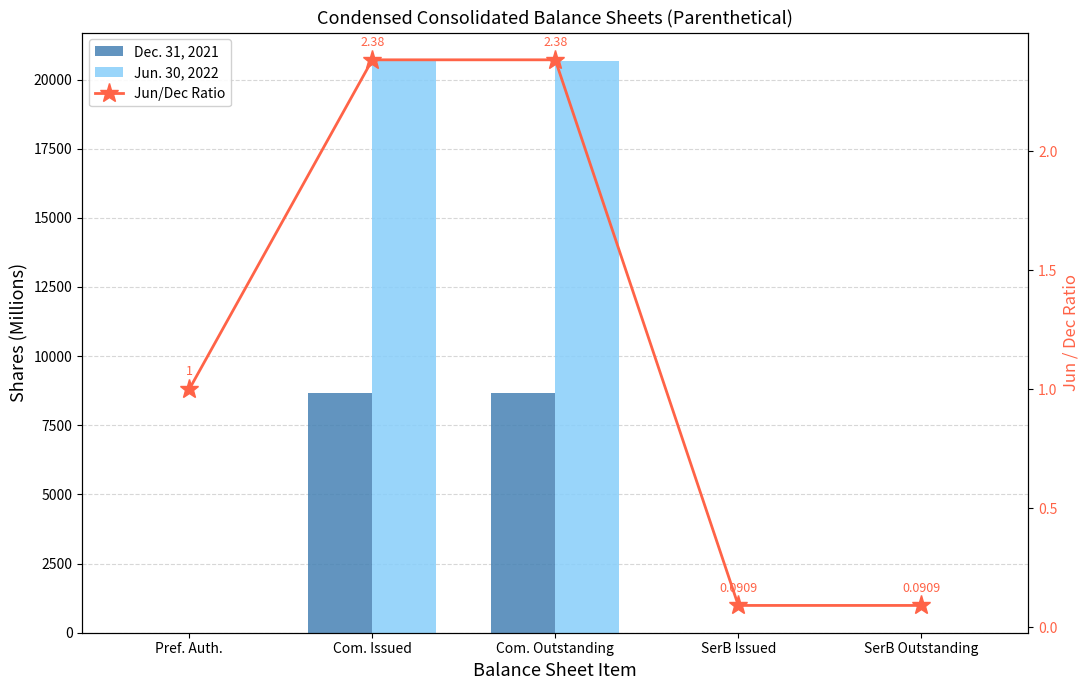

Reading right to left, extract all data points from this chart.

Dec. 31, 2021: SerB Outstanding=0.2	SerB Issued=0.2	Com. Outstanding=8665.6	Com. Issued=8665.6	Pref. Auth.=1.5
Jun. 30, 2022: SerB Outstanding=0.0	SerB Issued=0.0	Com. Outstanding=20665.6	Com. Issued=20665.6	Pref. Auth.=1.5
Jun/Dec Ratio: SerB Outstanding=0.1	SerB Issued=0.1	Com. Outstanding=2.4	Com. Issued=2.4	Pref. Auth.=1.0